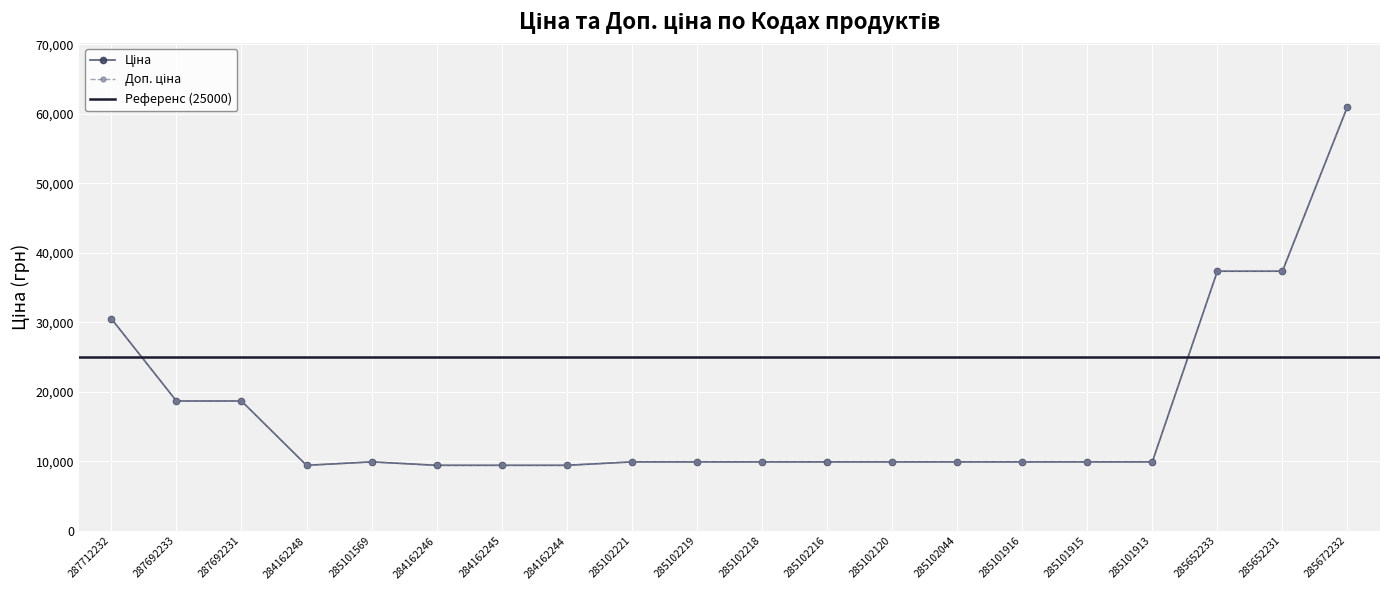

List the labels in order of Ціна value, largest first.

285672232, 285652233, 285652231, 287712232, 287692233, 287692231, 285101569, 285102221, 285102219, 285102218, 285102216, 285102120, 285102044, 285101916, 285101915, 285101913, 284162248, 284162246, 284162245, 284162244